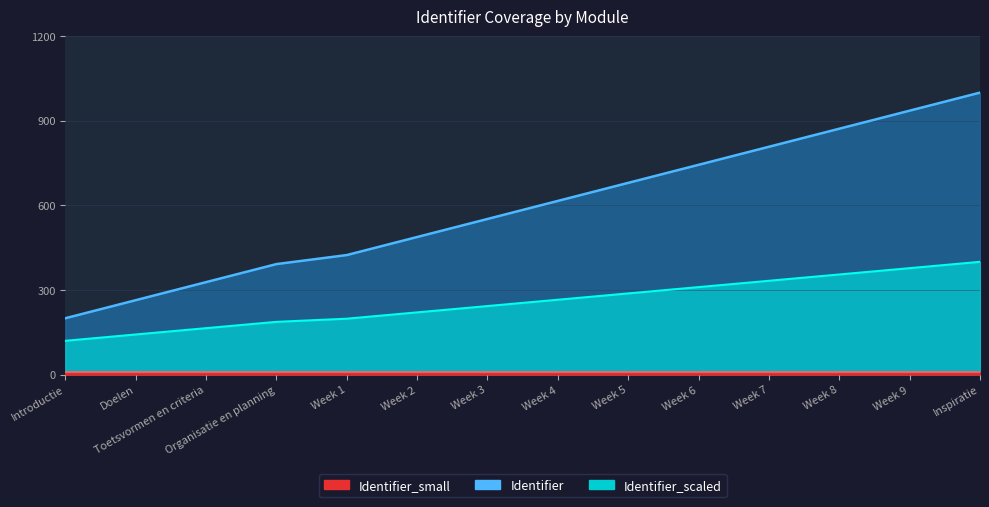

Which series has the largest total across all categories?

Identifier